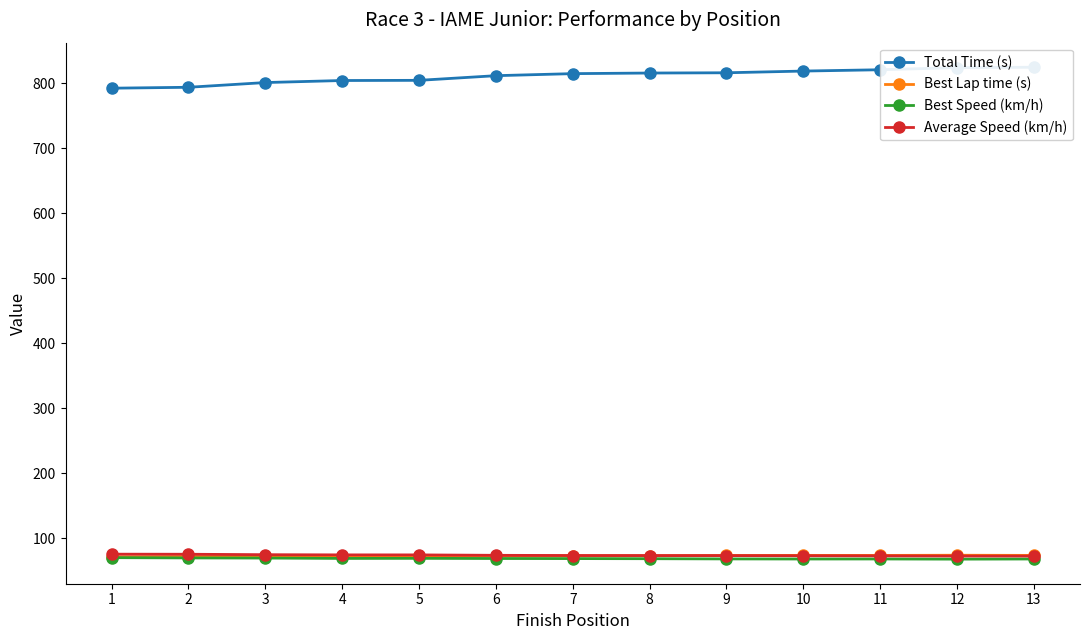

What is the maximum value for Total Time (s)?

825.0